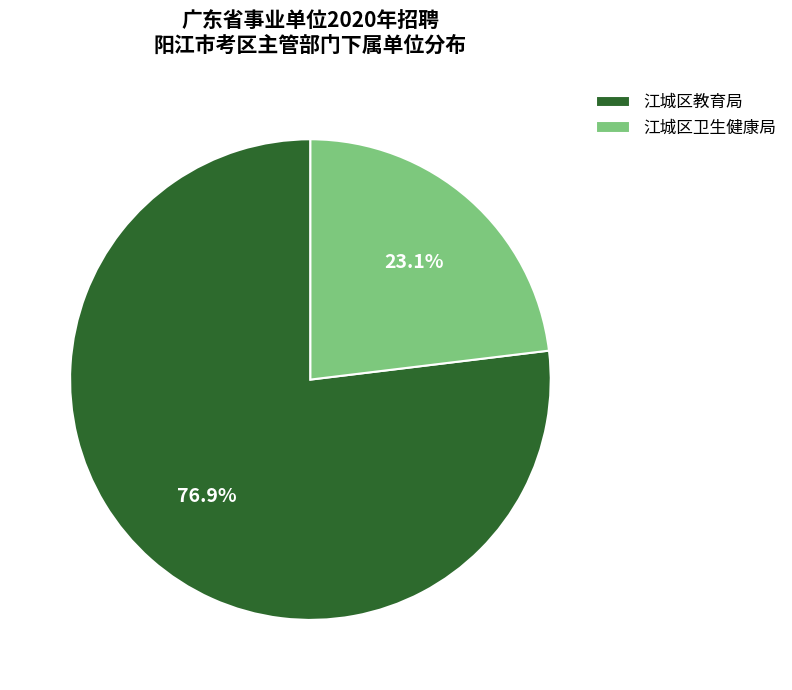

To the nearest percent, what is the difference between the 江城区教育局 and 江城区卫生健康局 slice percentages?

54%